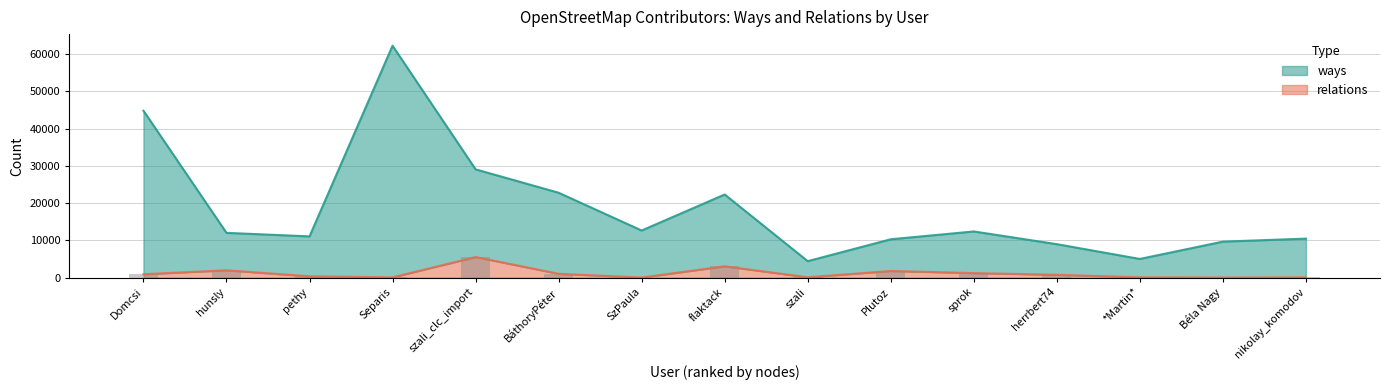

What is the value of the relations bar at the 9th from the left?

79